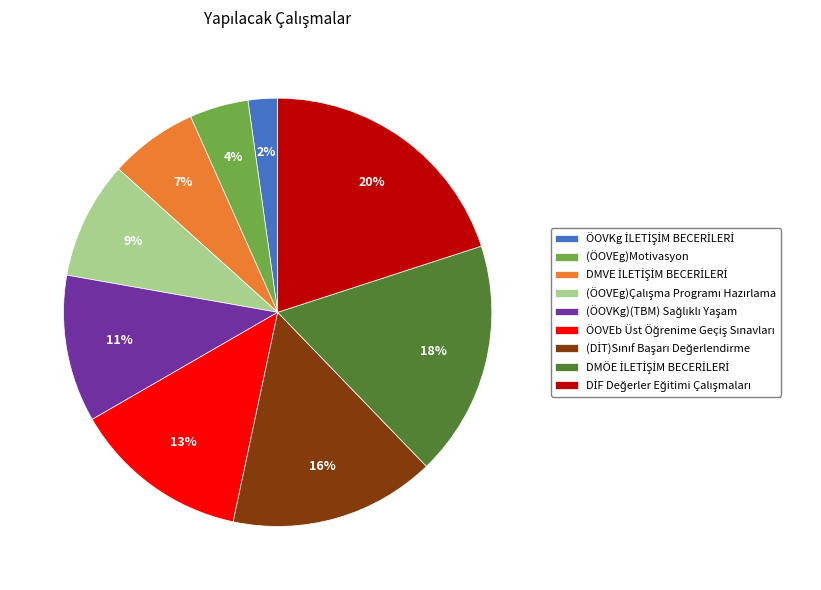

Is there any slice that represents more than half of the pie?

No